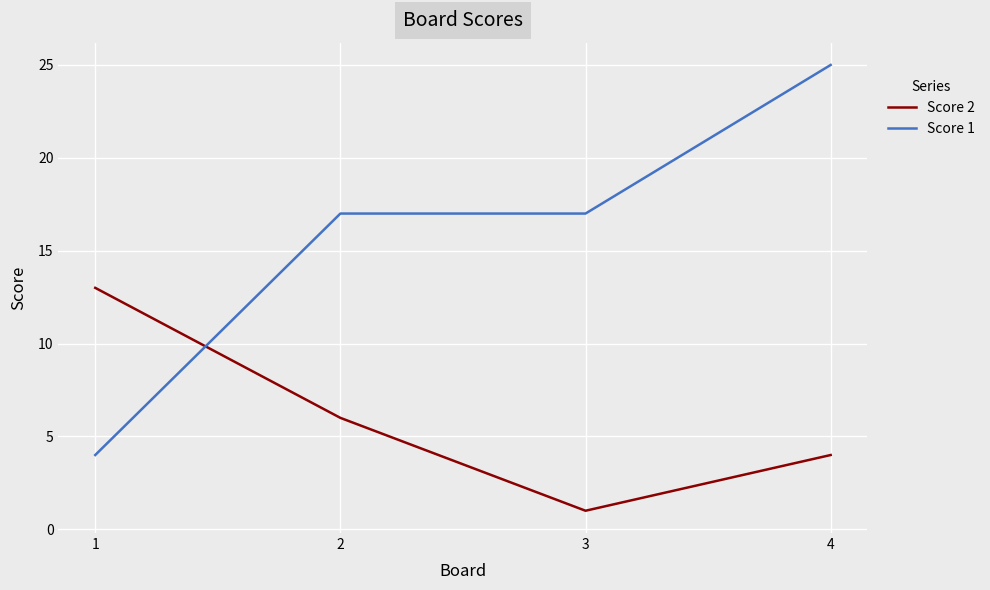

Rank the categories by Score 2 value from highest to lowest.

1, 2, 4, 3